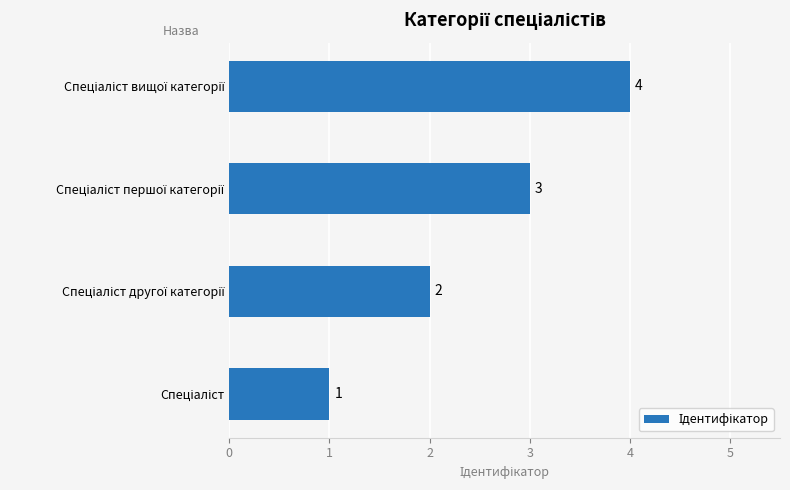

How many values are between 2 and 4?

3